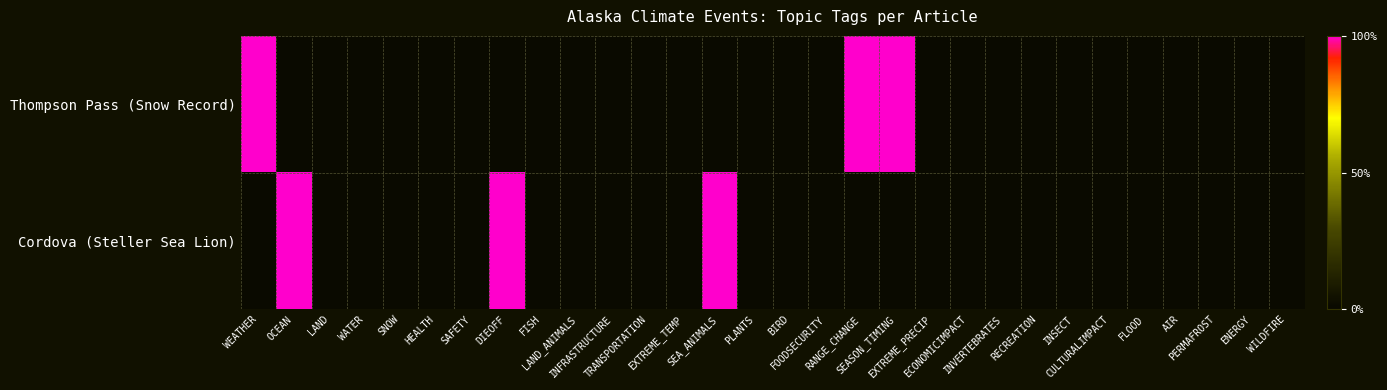

At which category is the sum across all series the highest?

WEATHER